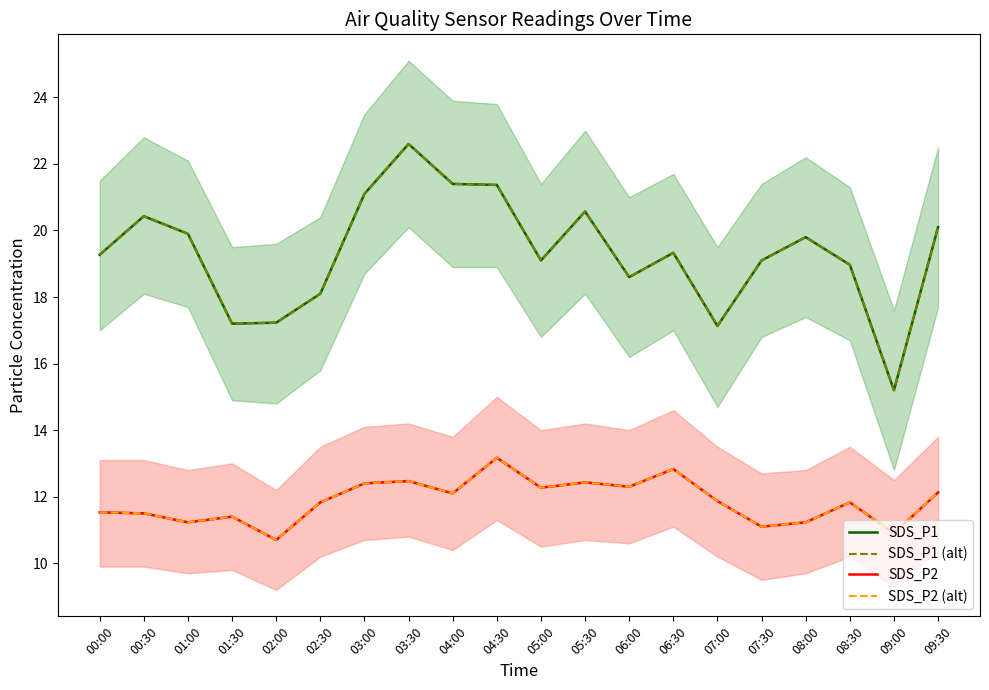

What is the label of the 18th point from the right?

01:00